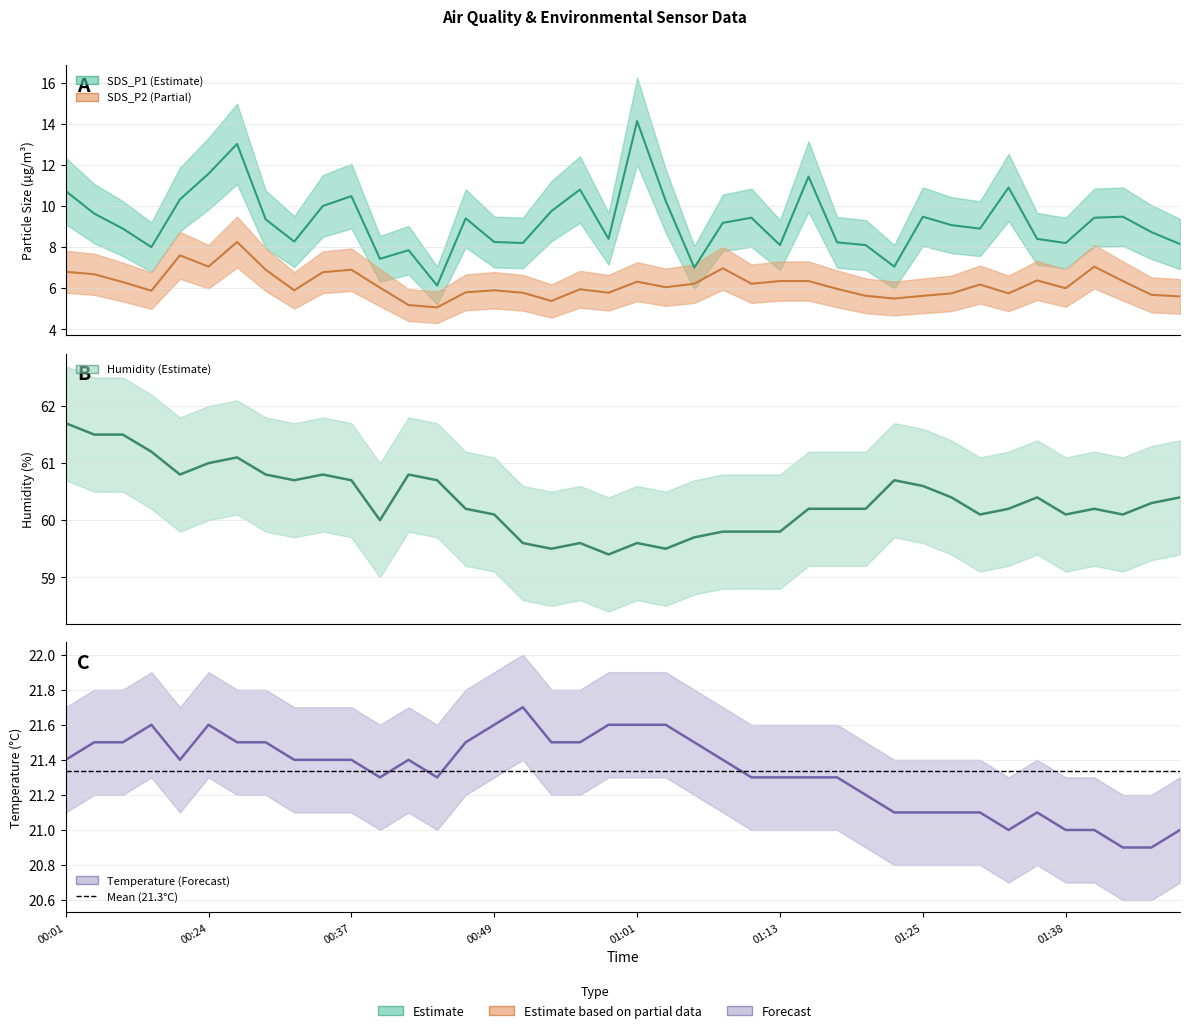

In SDS_P2, how many points are higher than both neighbors (excluding endpoints)?

10